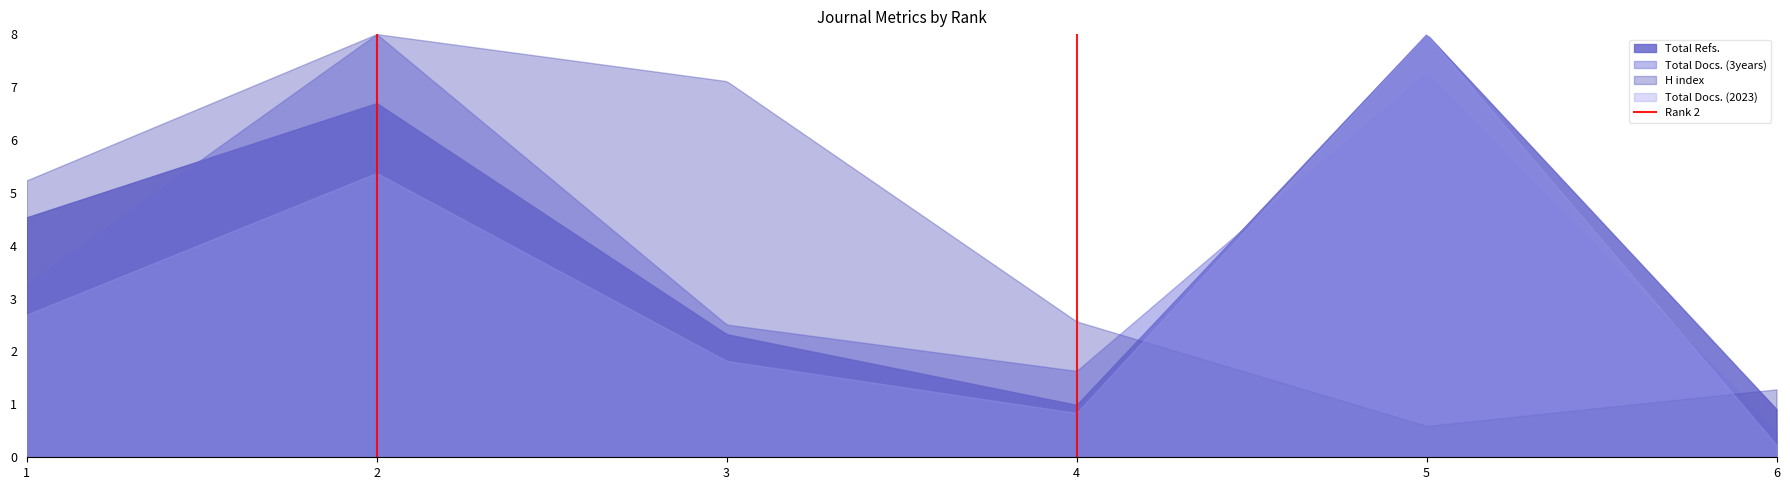

What is the lowest value of the H index series?

0.6